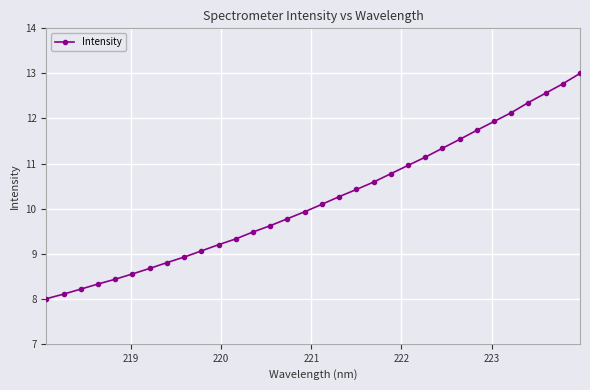

What is the smallest value displayed?

8.0